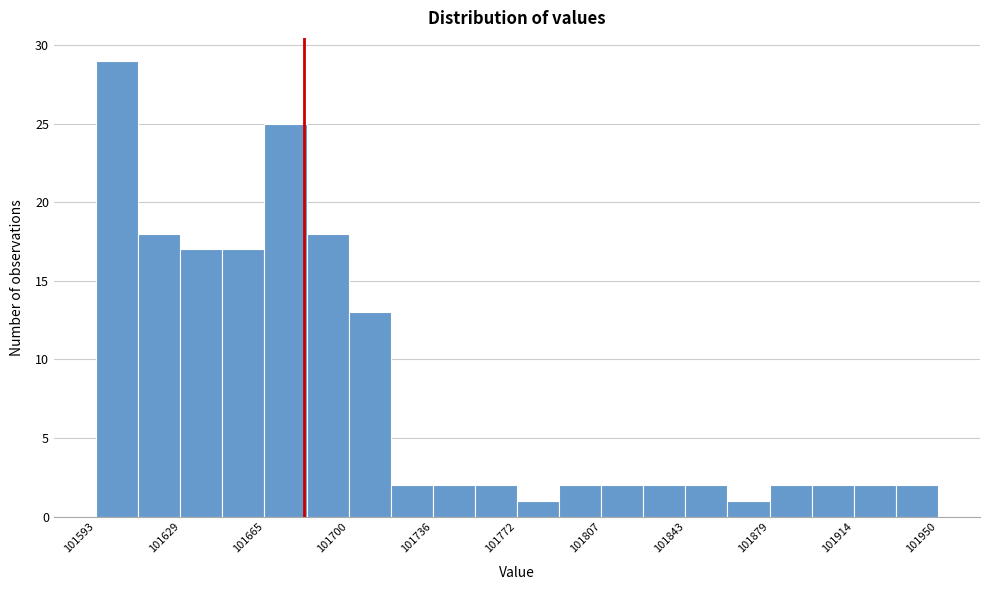

Read against the x-axis, roughly where is the centre of the tallest bar?

101600